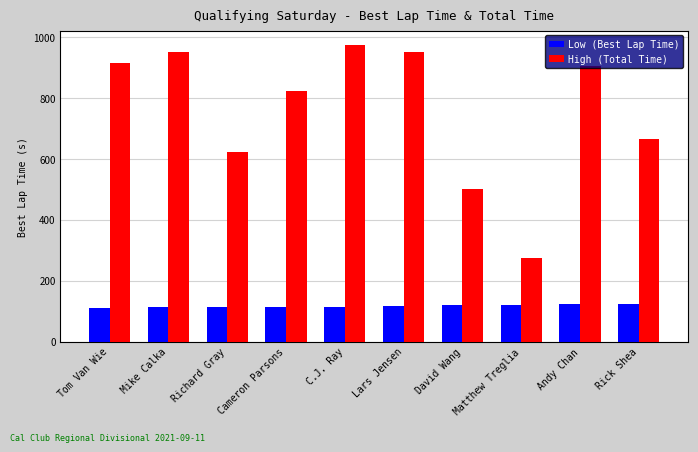

What is the spread (max minus min) of values at Andy Chan?

780.7